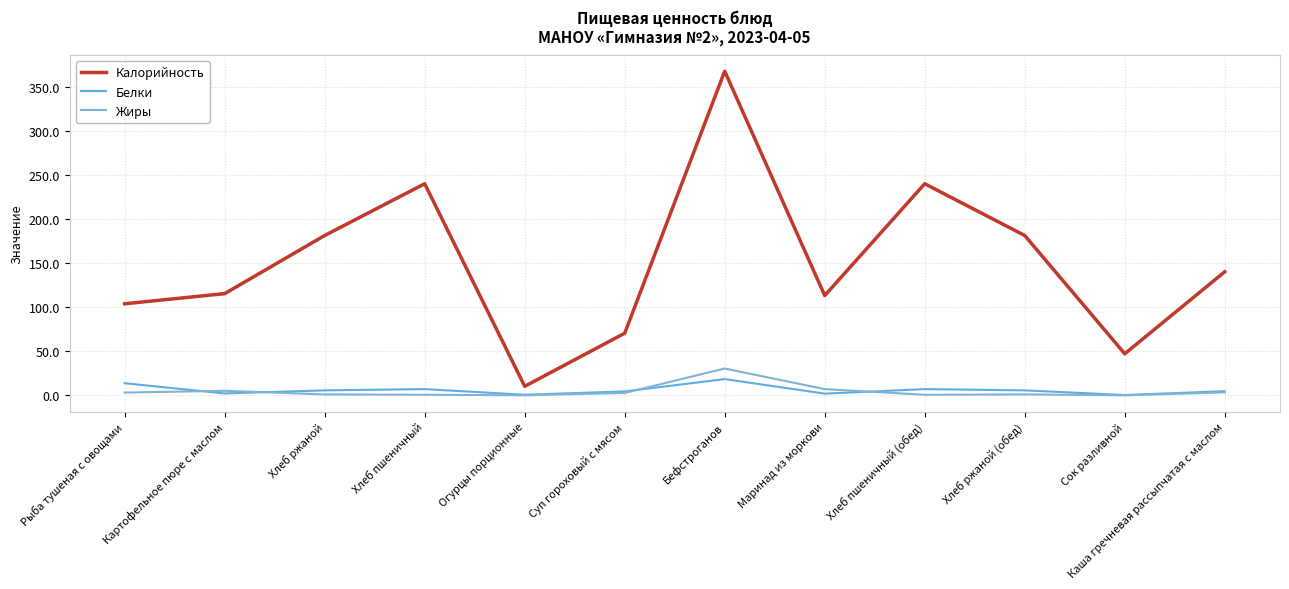

At which category is the sum across all series the highest?

Бефстроганов